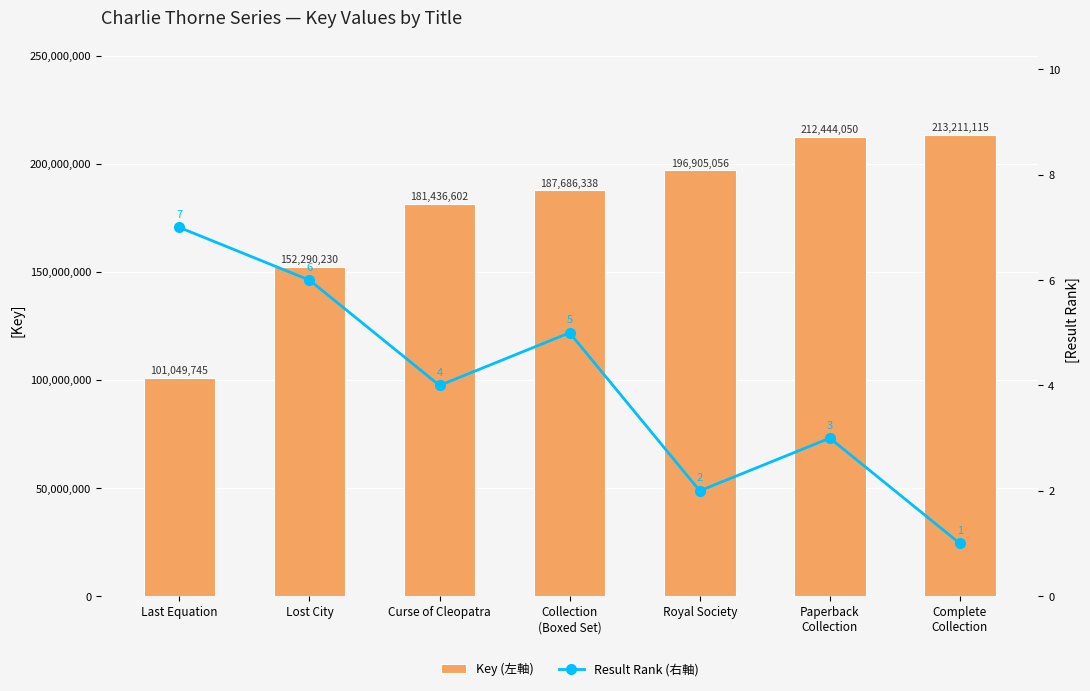

Rank the categories by Result Rank (右軸) value from highest to lowest.

Last Equation, Lost City, Collection
(Boxed Set), Curse of Cleopatra, Paperback
Collection, Royal Society, Complete
Collection